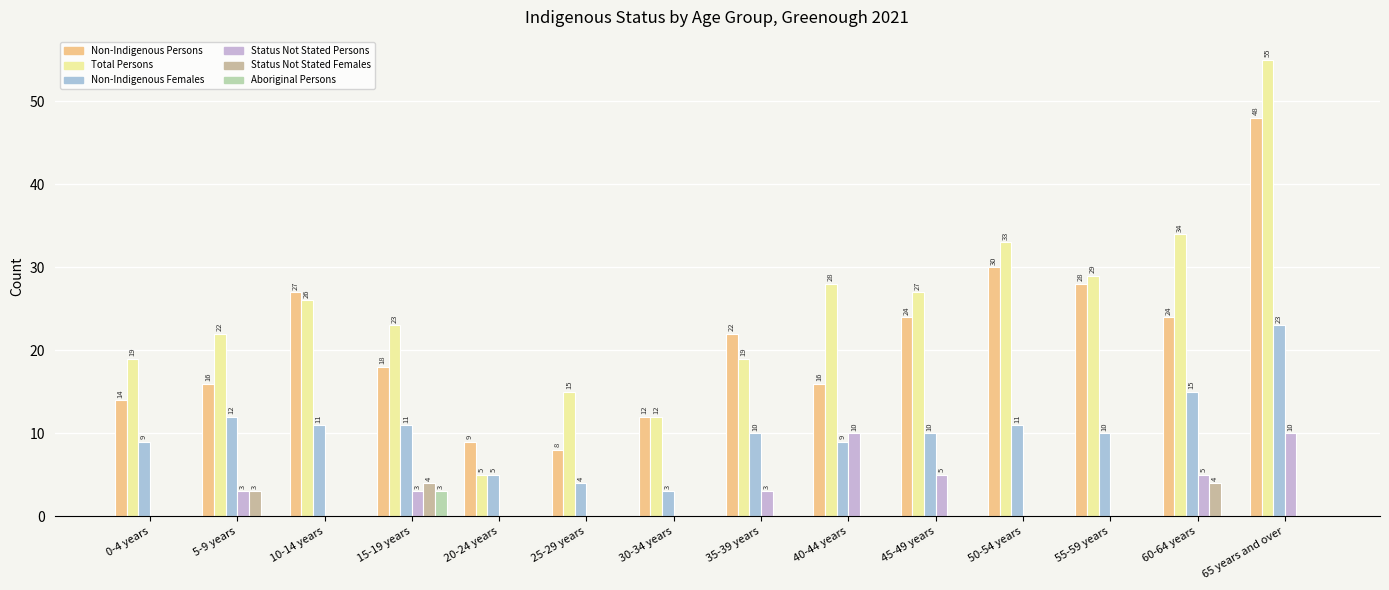

At which label is Non-Indigenous Persons closest to 28?

55-59 years